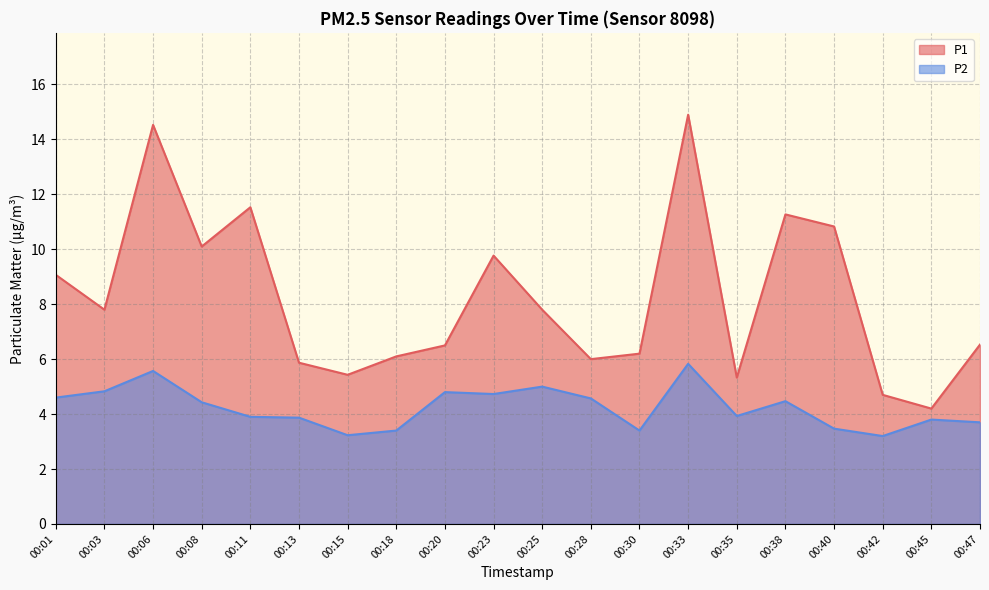

At 00:06, list the series in order from largest to smallest.

P1, P2